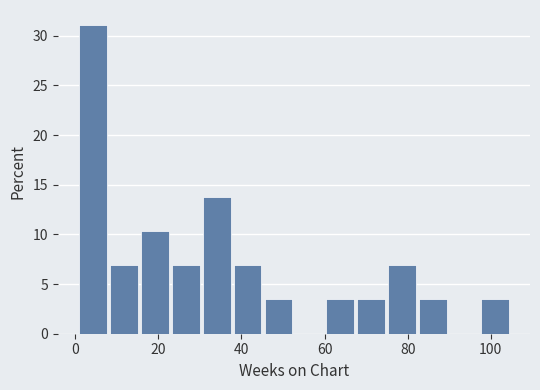

Read against the x-axis, roughly where is the centre of the tallest bar?

4